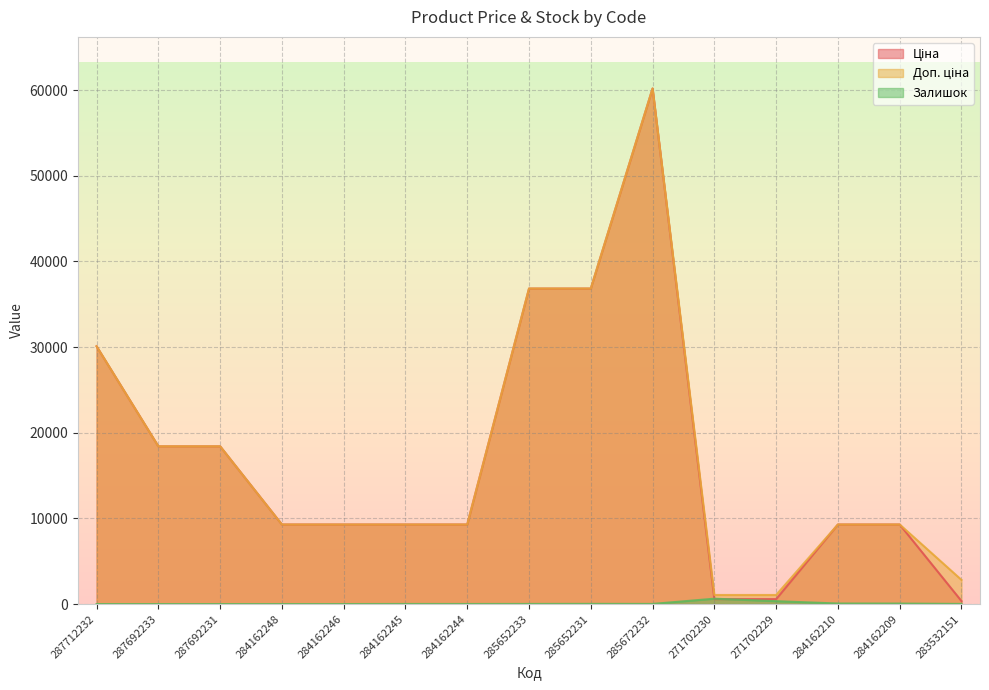

How many data points in Доп. ціна are less than 9290?

3